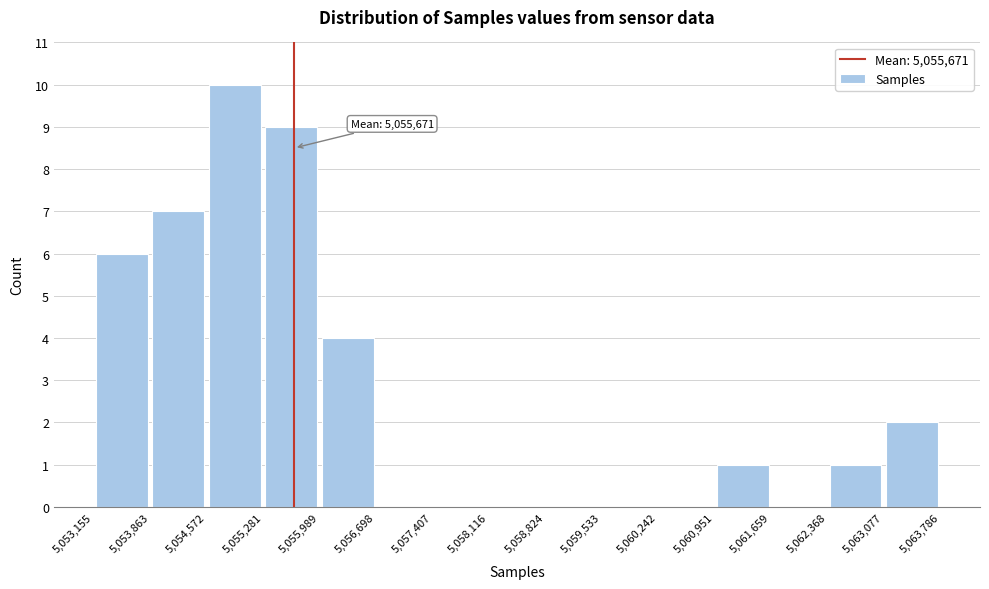

Over which range of the x-axis is the bar tallest?

5,054,572 to 5,055,281